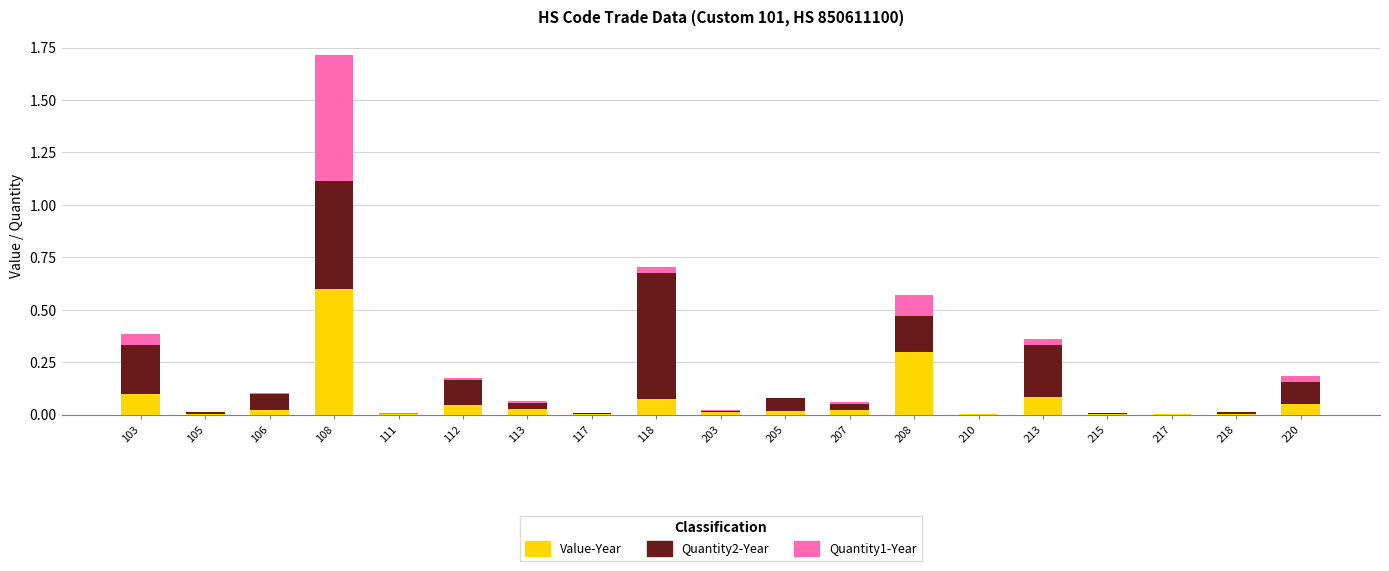

What is the sum of all Value-Year values?

1.4